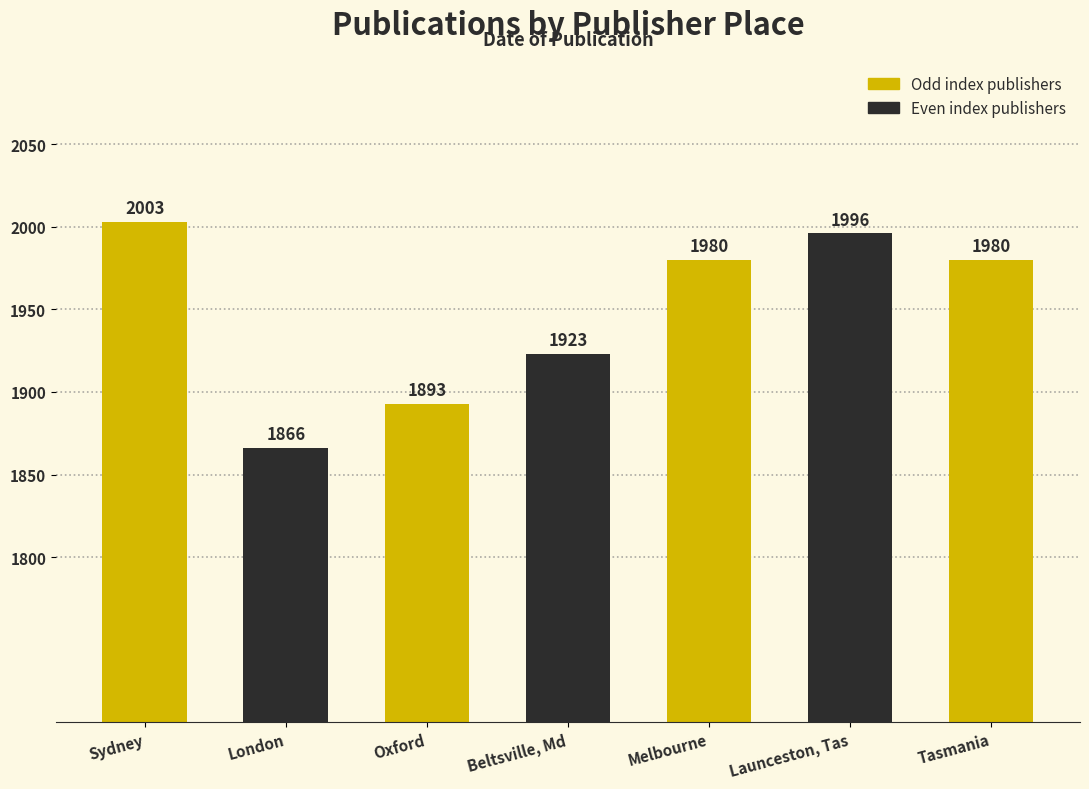

Which has a higher value, Sydney or Oxford?

Sydney